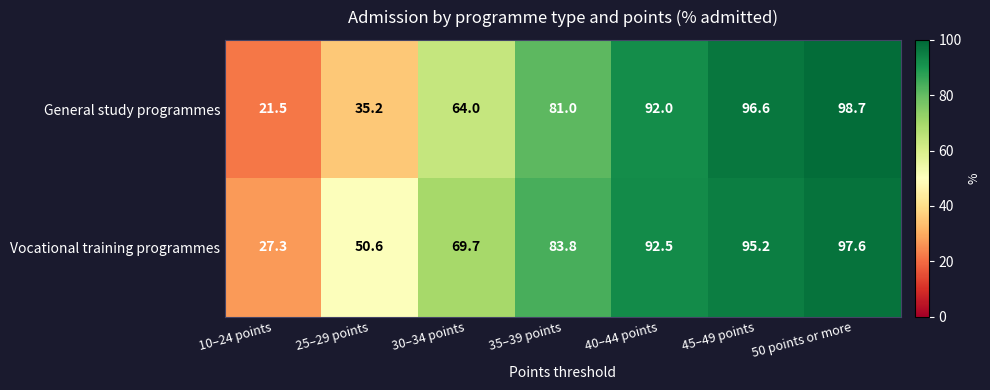

Is the value of General study programmes at 50 points or more greater than the value of Vocational training programmes at 45–49 points?

Yes